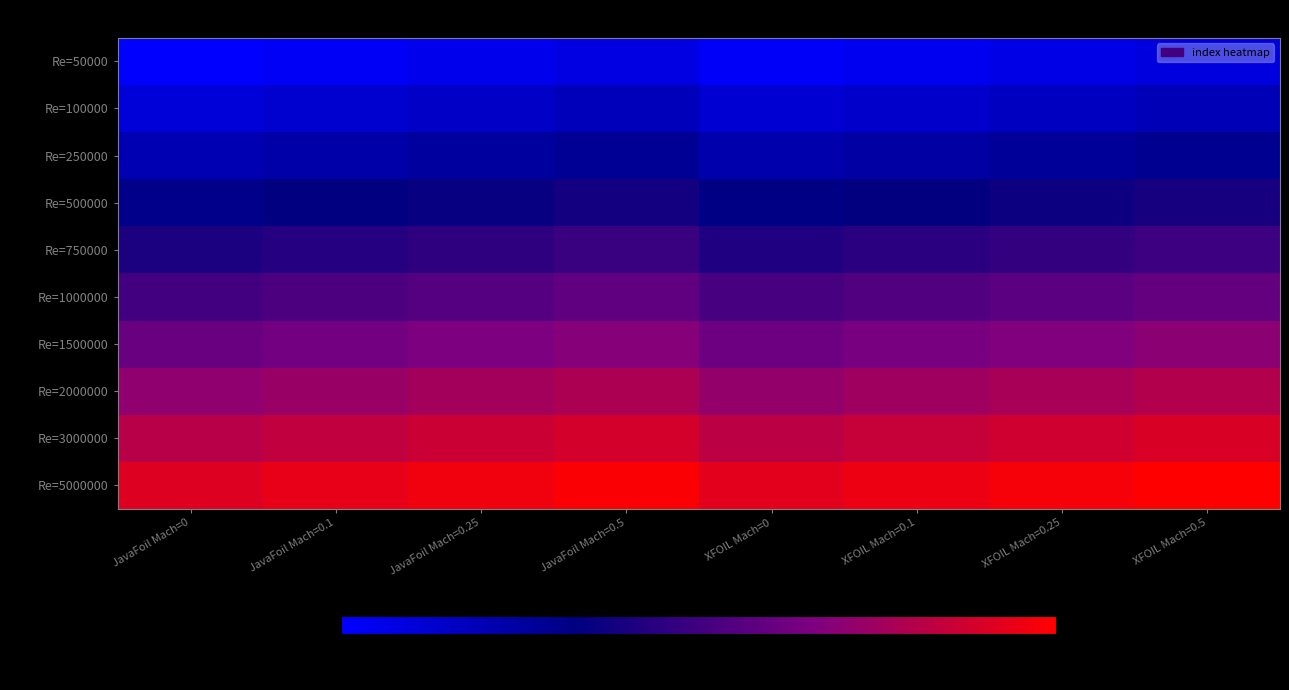

Which series has the largest total across all categories?

Re=5000000